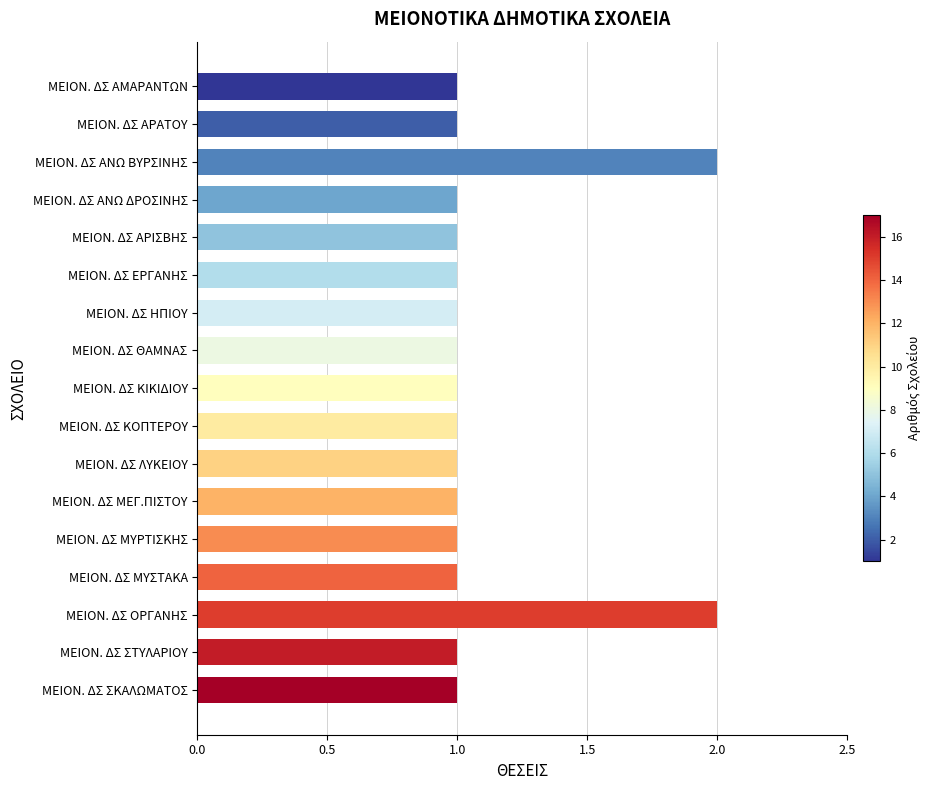

What is the sum of all values?

19